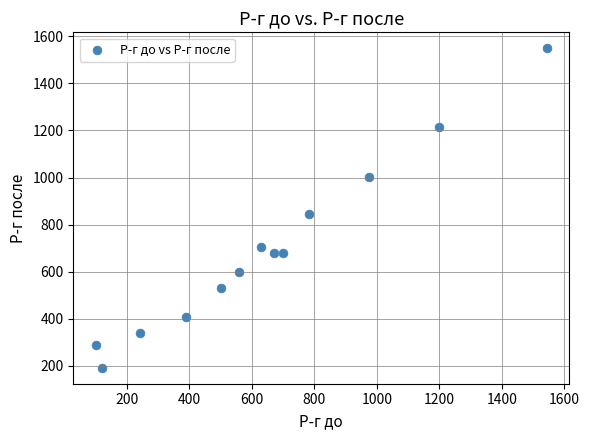

What is the range of X values (max minus min)?

1444